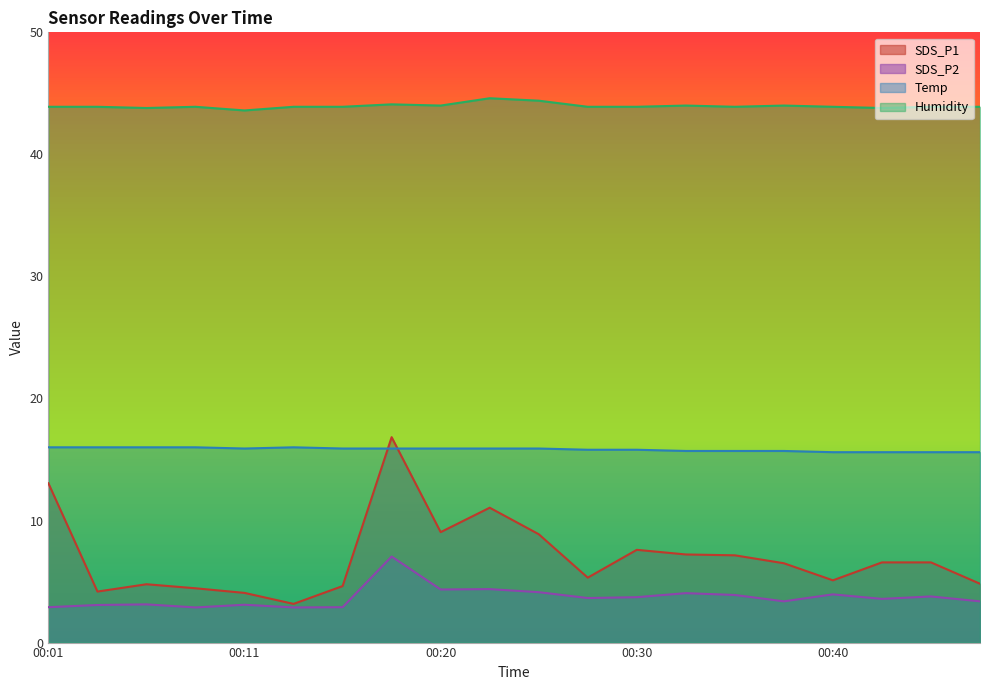

Between 00:33 and 00:16, which is larger?

00:33